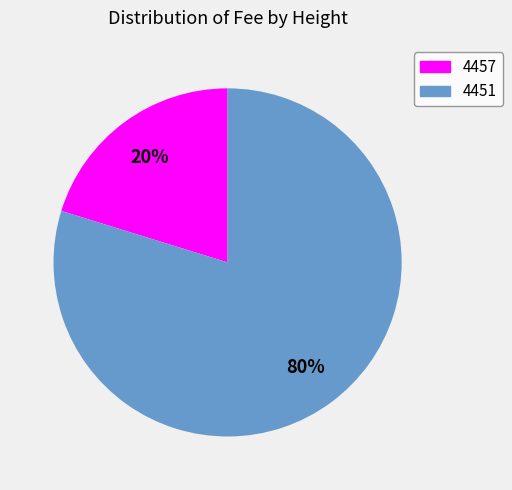

To the nearest percent, what percentage of the pie is 4457?

20%